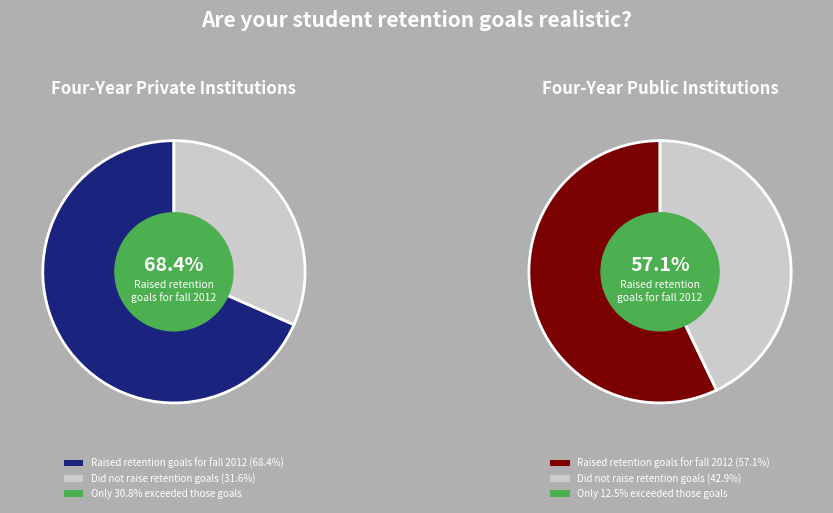

To the nearest percent, what is the average slice percentage?

50%